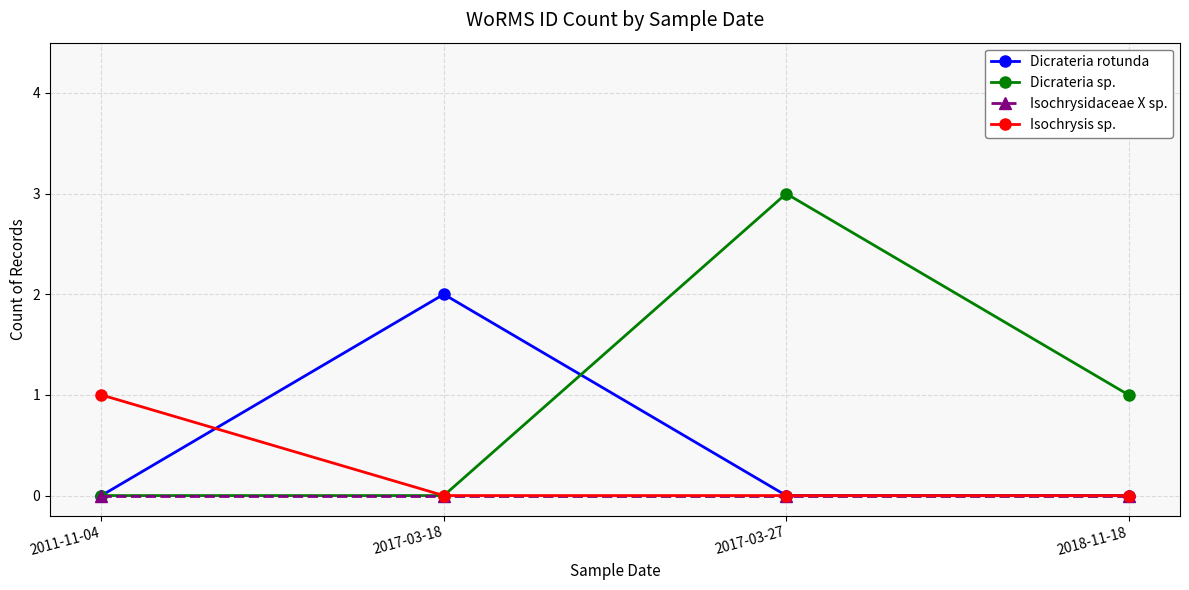

What is the sum of all Dicrateria rotunda values?

2